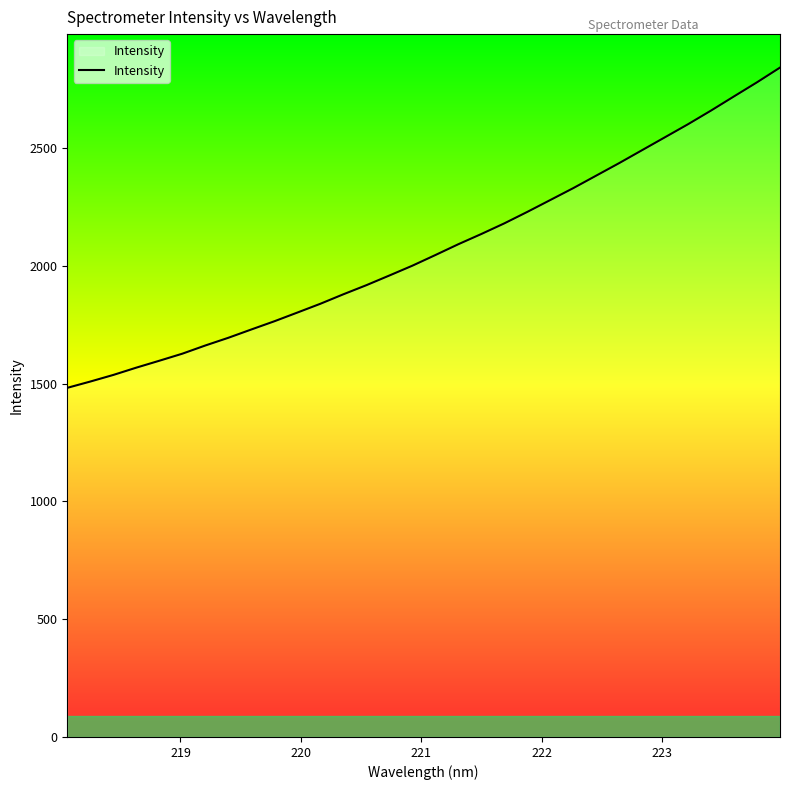

What is the average value?

2071.7